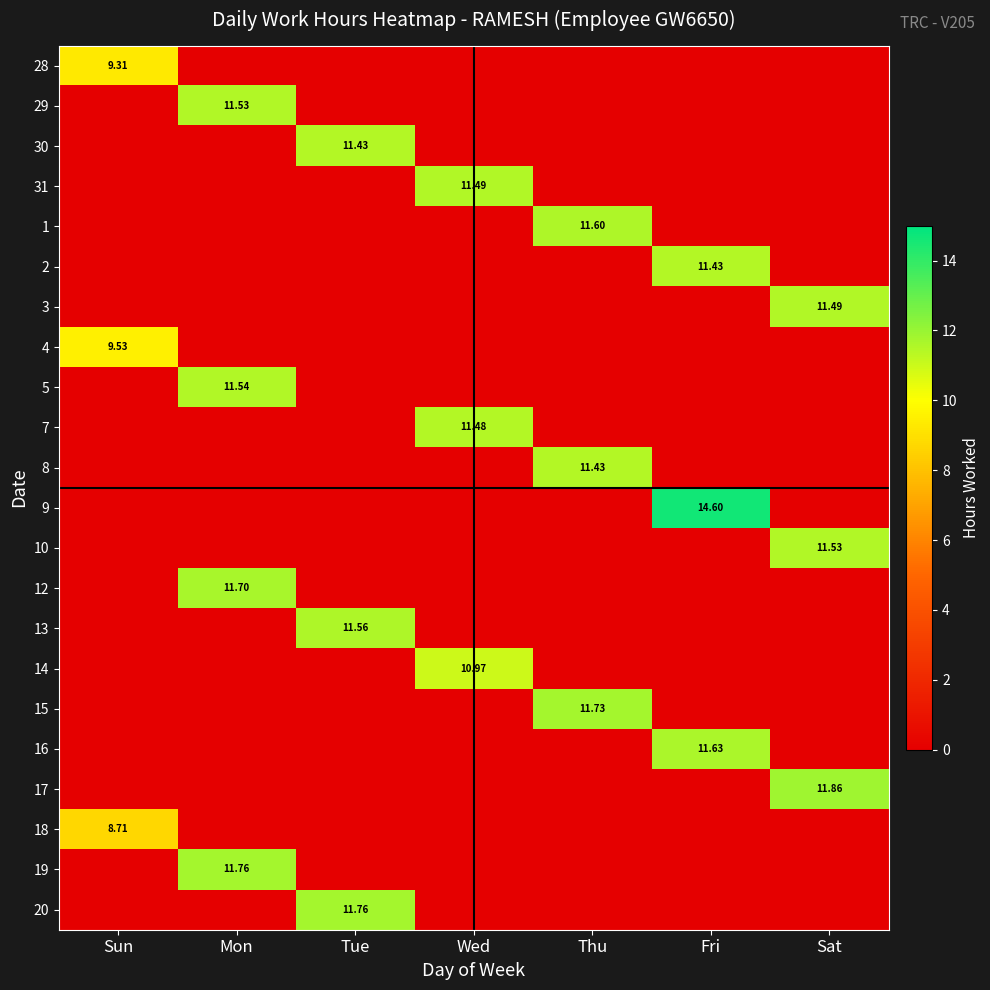

How many data points in 17 are above 0?

1